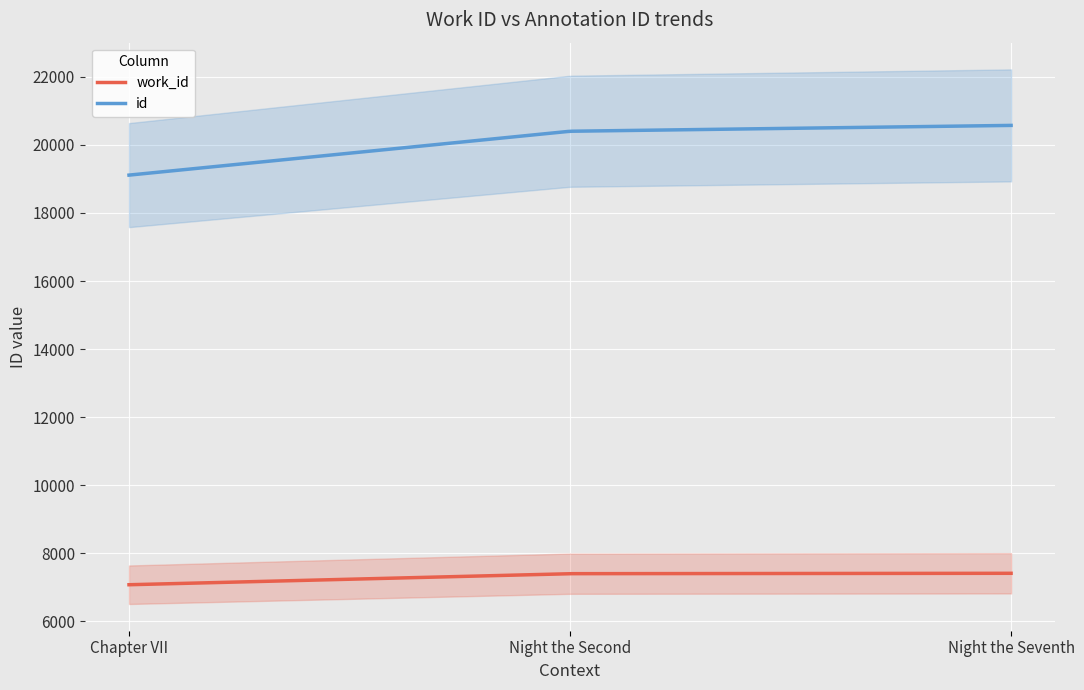

How many distinct data groups are displayed?

2